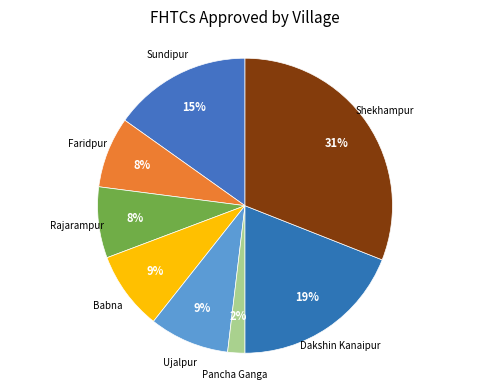

Combined, do Pancha Ganga and Rajarampur account for over 50%?

No